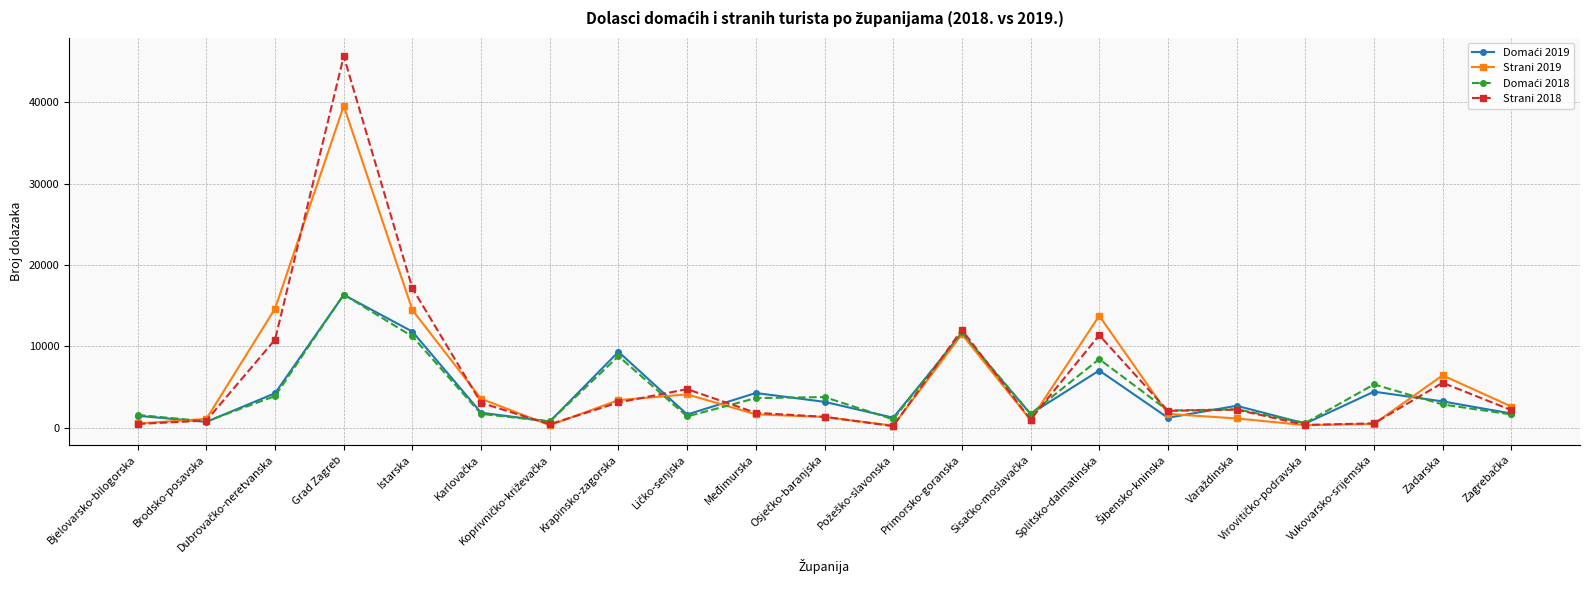

Where is the first local maximum for Strani 2019?

Grad Zagreb